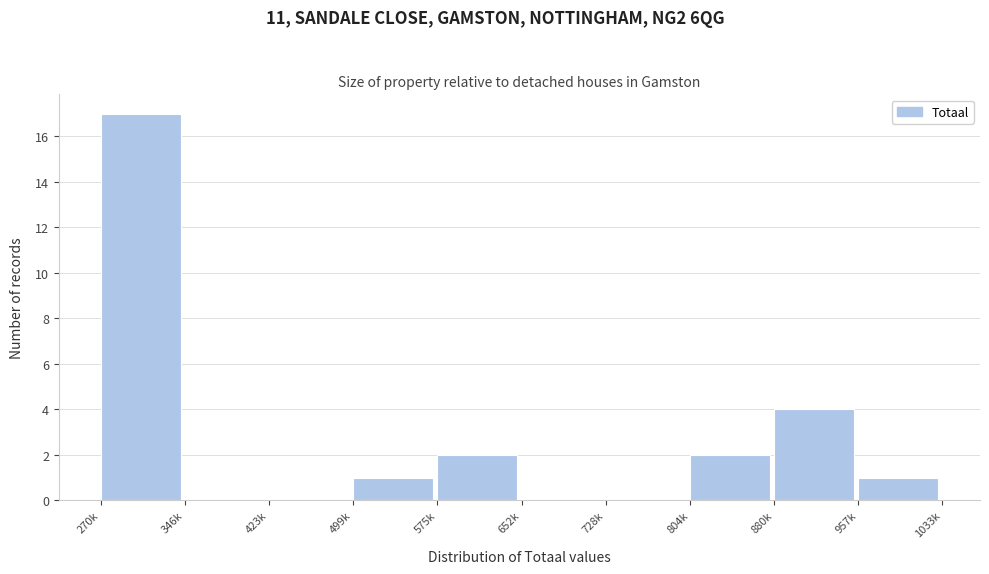

Reading left to right, transcribe all the data shown in this chart.

270k=17	346k=0	423k=0	499k=1	575k=2	652k=0	728k=0	804k=2	880k=4	957k=1